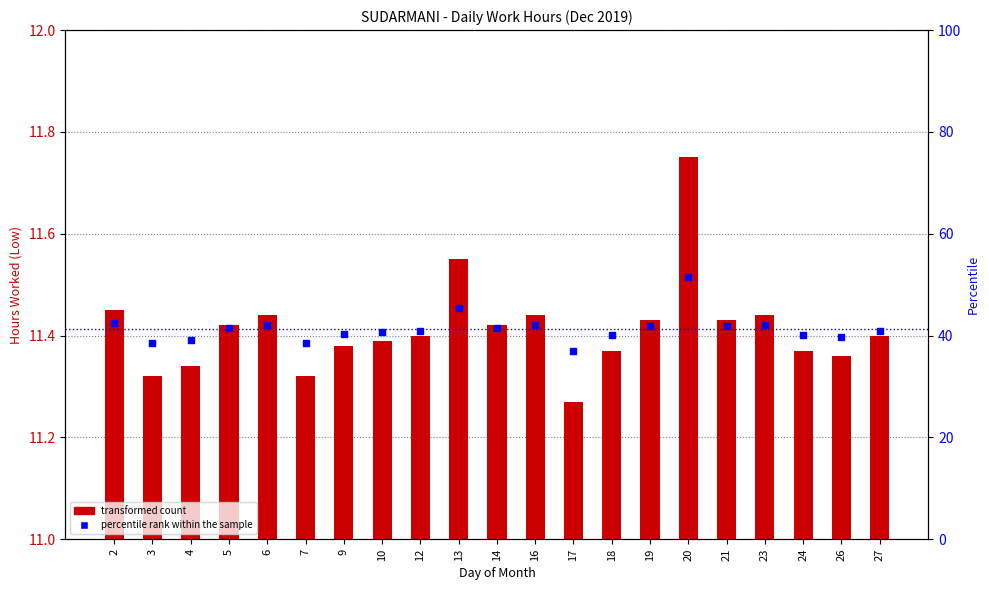

What is the change in value from 6 to 13?

+0.1